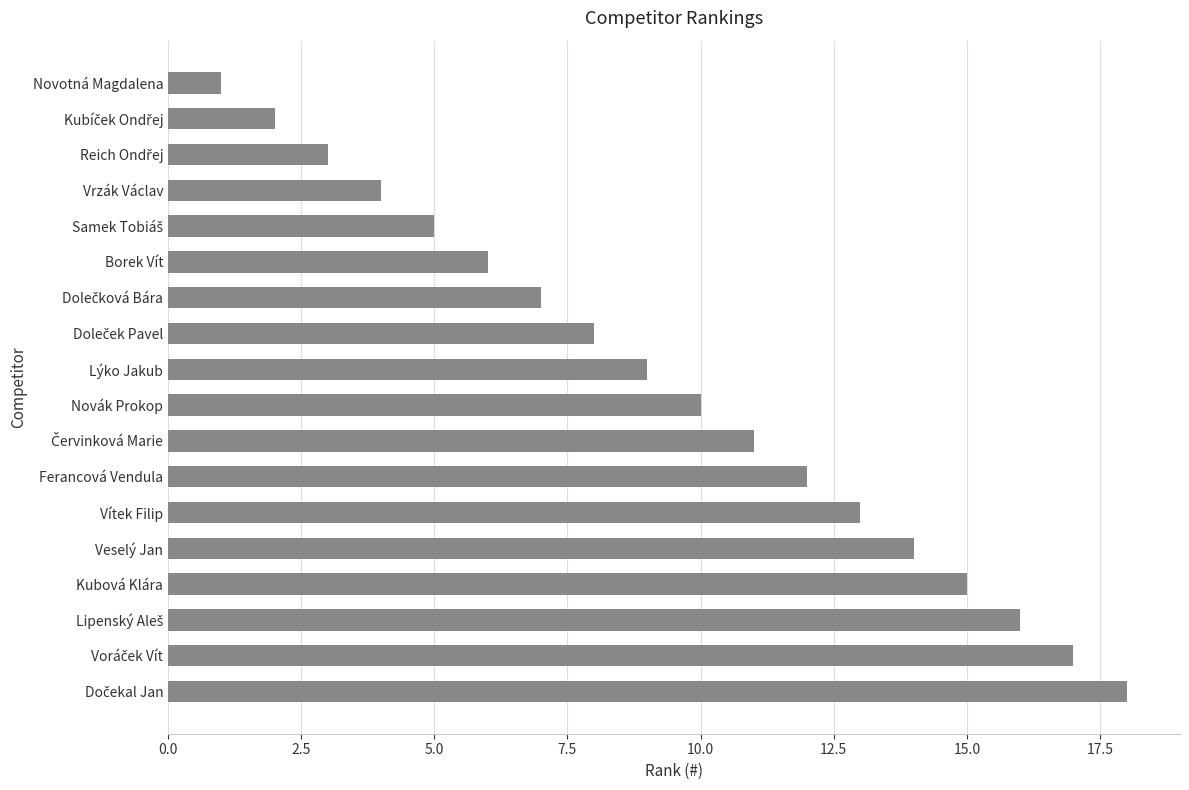

Approximately how many times larger is the value at Borek Vít compared to Veselý Jan?

0.4